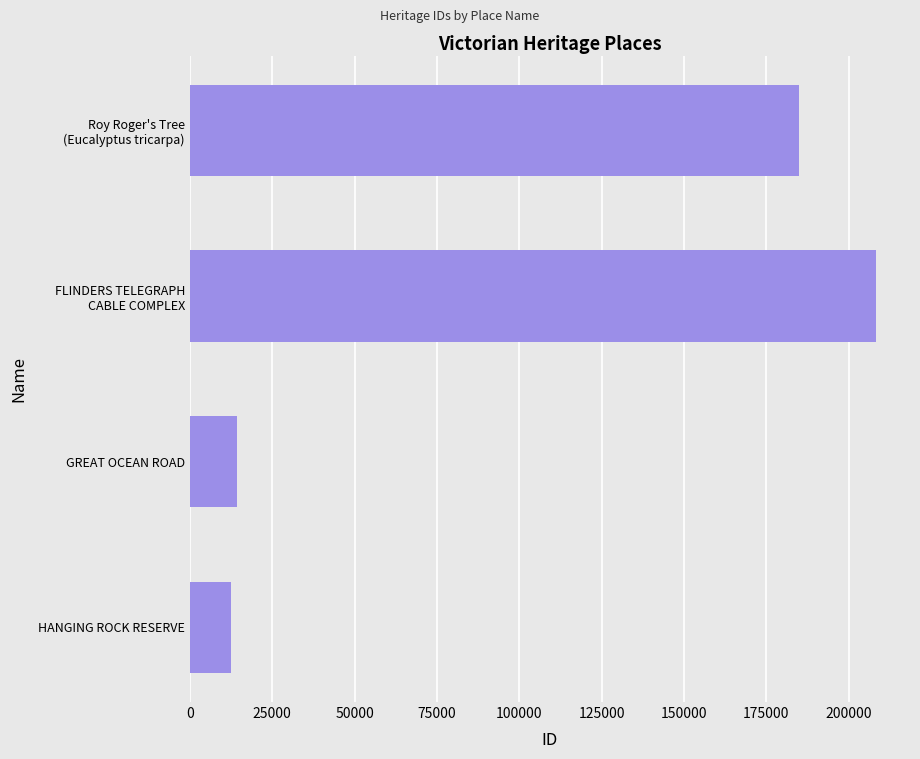

Reading bottom to top, transcribe all the data shown in this chart.

12533	14228	208208	184964